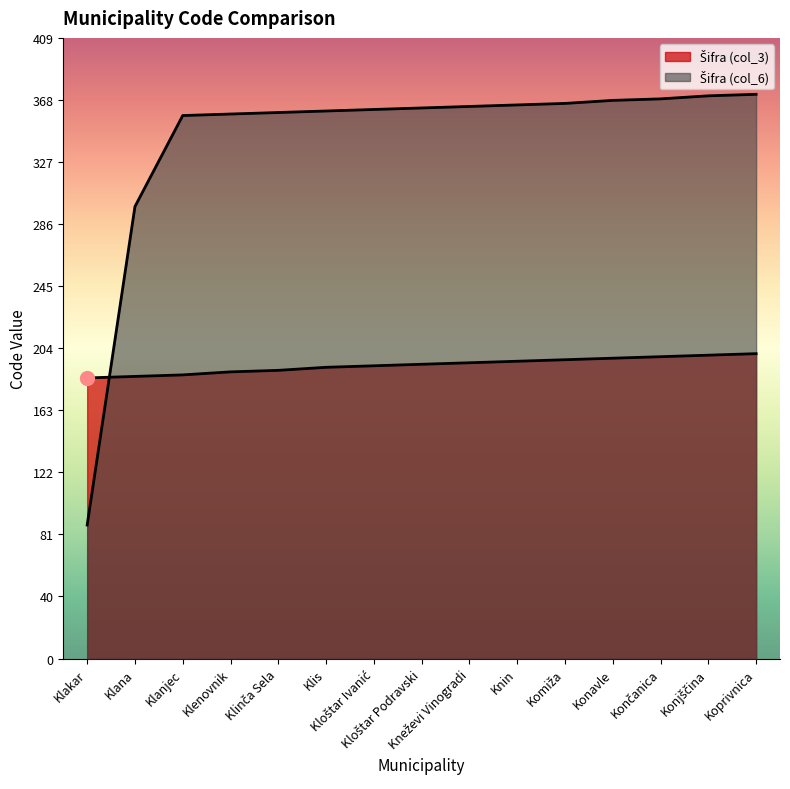

What is the total value across all series at Klakar?

273